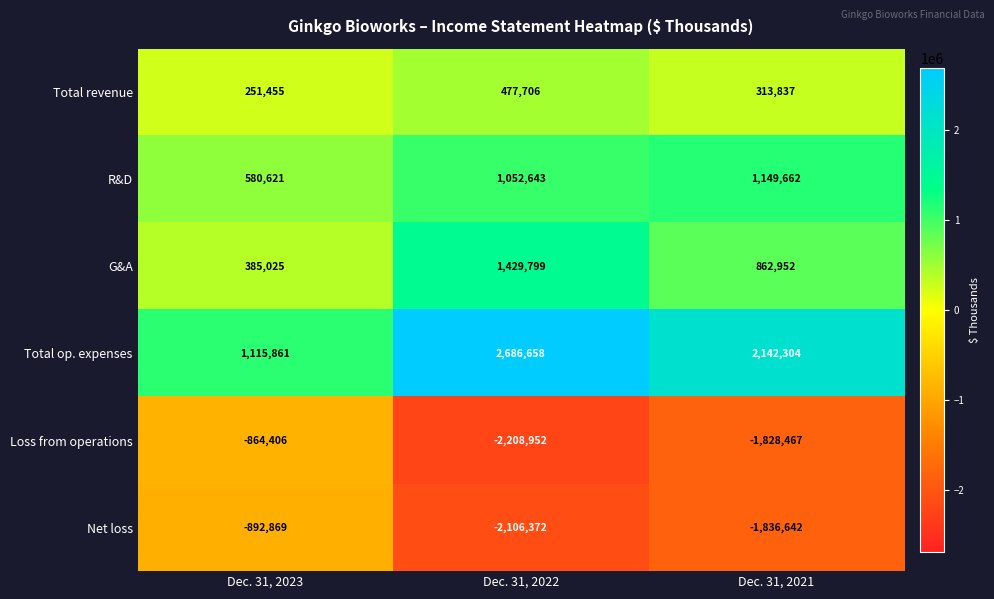

Reading right to left, transcribe all the data shown in this chart.

Total revenue: 313837	477706	251455
R&D: 1149662	1052643	580621
G&A: 862952	1429799	385025
Total op. expenses: 2142304	2686658	1115861
Loss from operations: -1828467	-2208952	-864406
Net loss: -1836642	-2106372	-892869